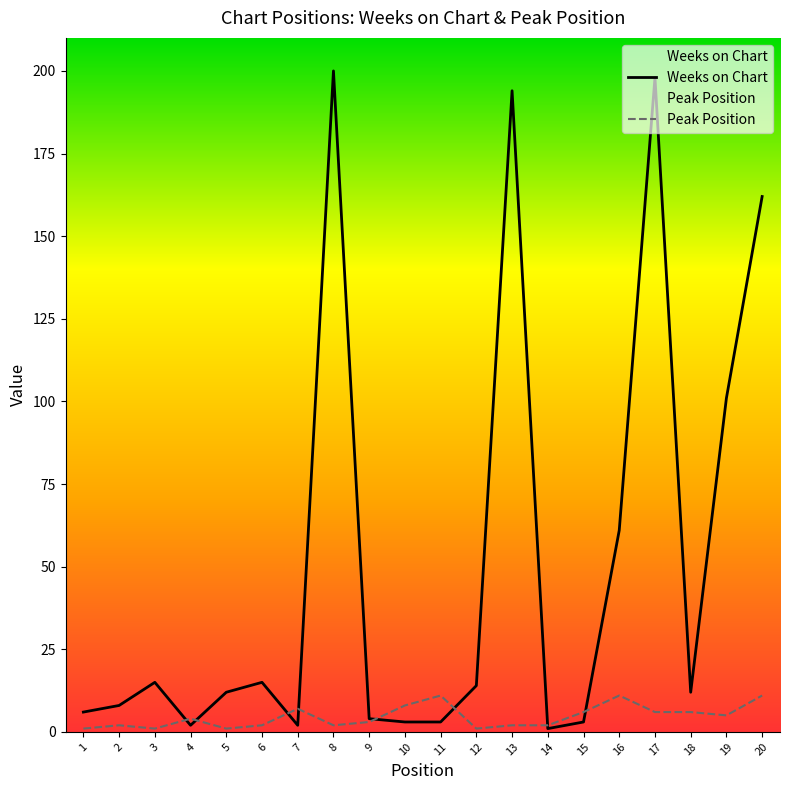

At which label does Peak Position first exceed 4?

7